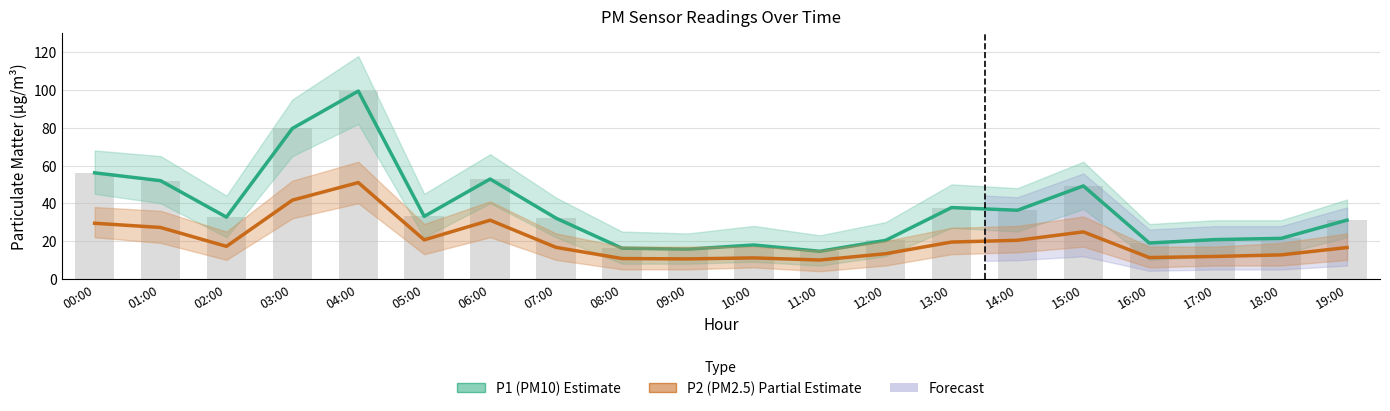

Which label corresponds to the largest value in the chart?

04:00